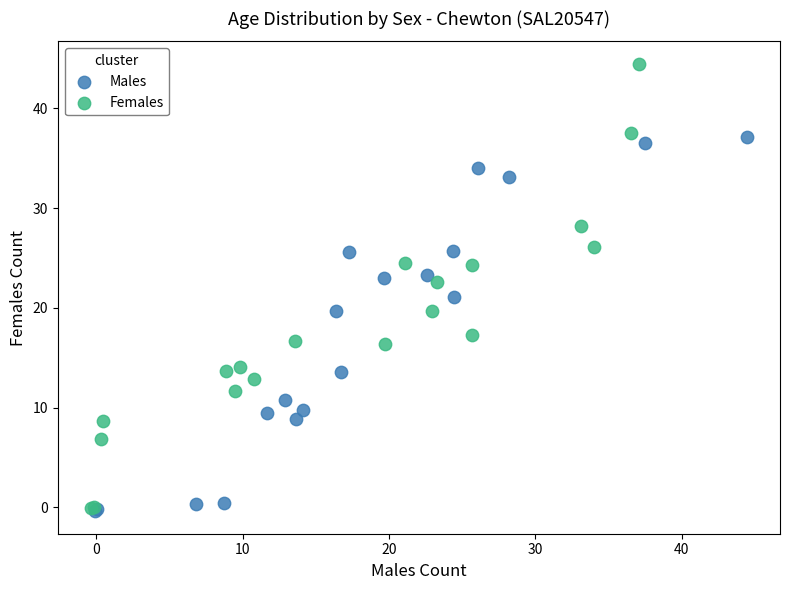

Which series has the largest Y range (max minus min)?

Females